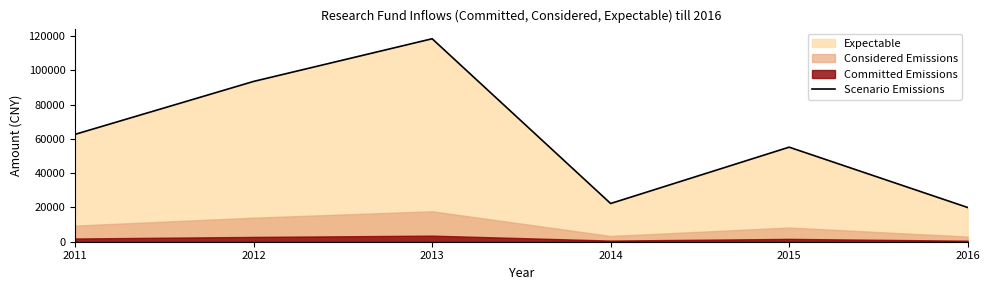

Reading left to right, what are all the values shown in this chart?

62702.0	93582.0	118490.0	22309.8	55200.0	20000.0